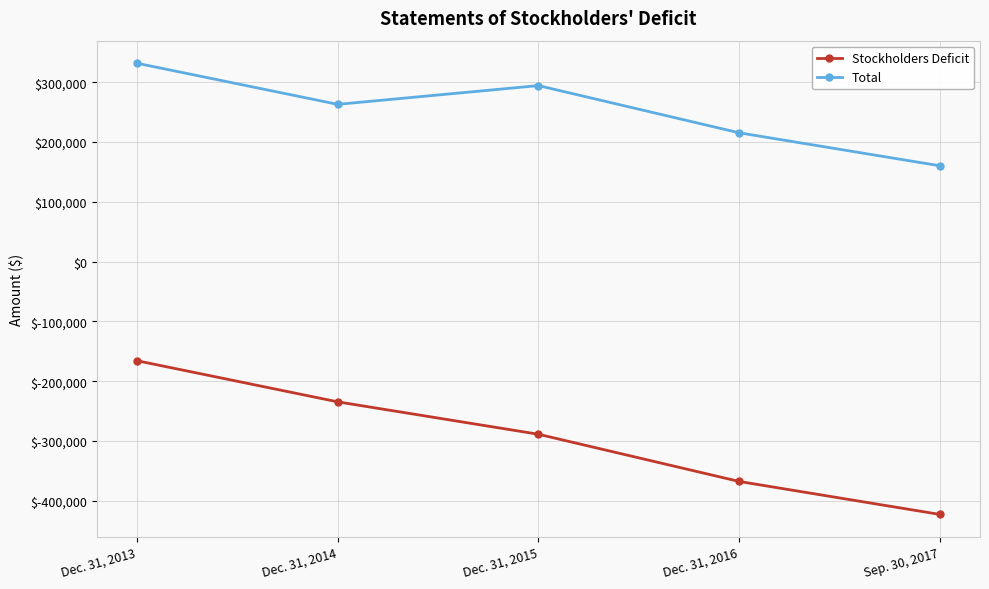

True or false: Stockholders Deficit and Total intersect in this chart.

False